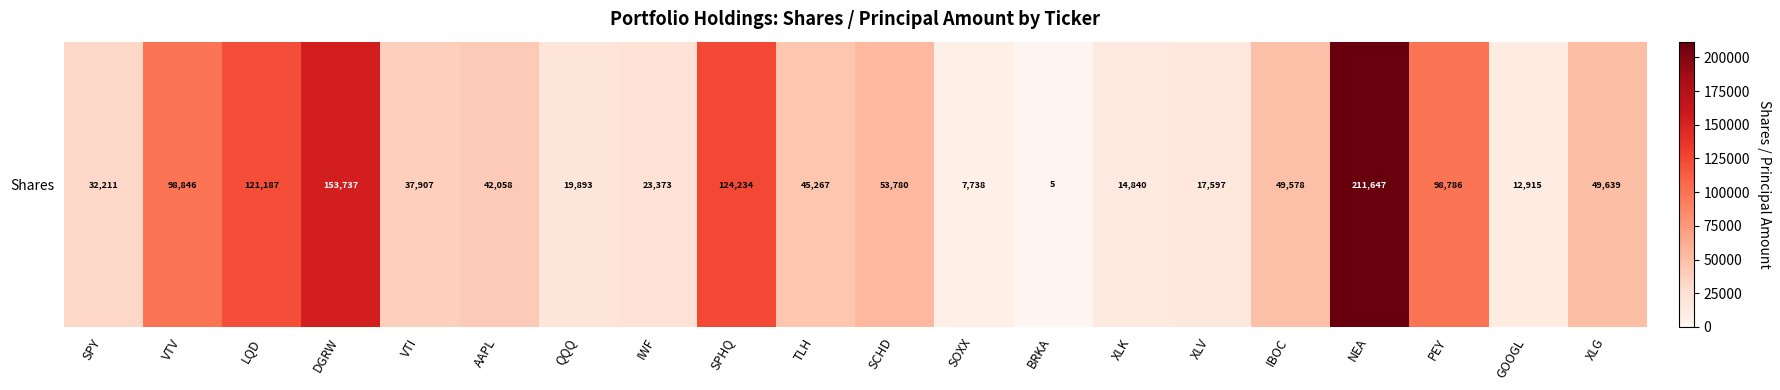

The value at SPY is 32211. True or false?

True